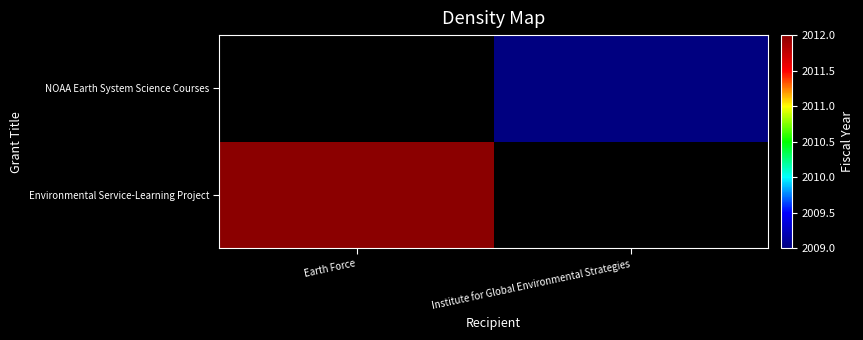

Between Institute for Global Environmental Strategies and Earth Force, which is larger?

Earth Force